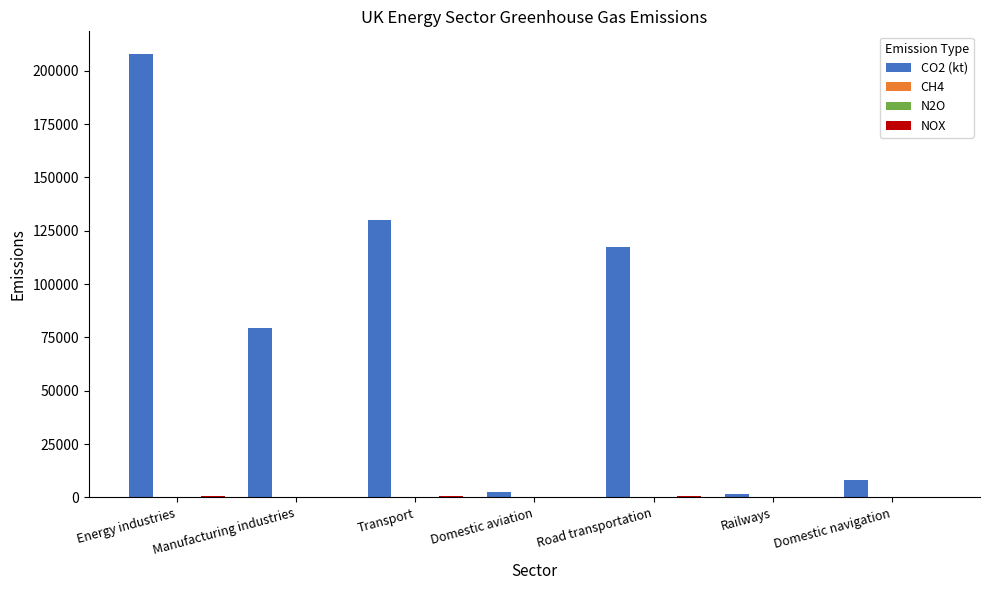

The value of CO2 (kt) at Railways is 1732.0. True or false?

True